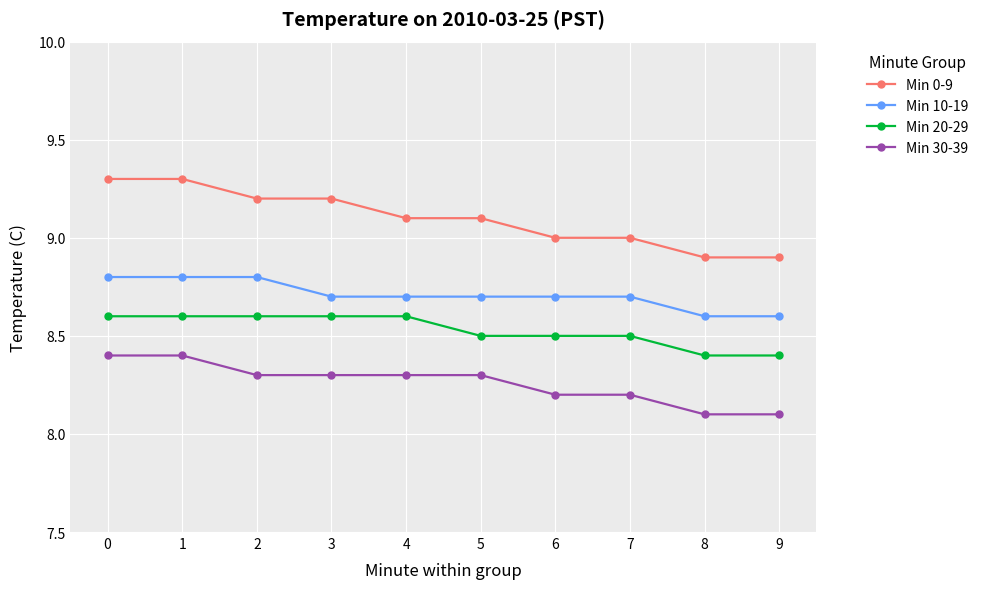

What is the spread (max minus min) of values at 7?

0.8